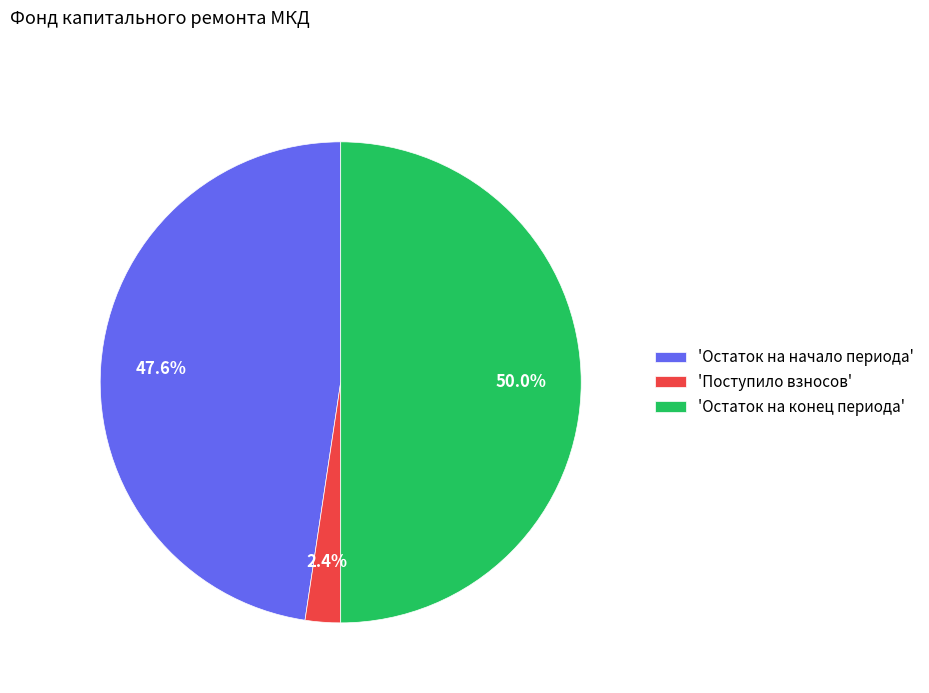

To the nearest percent, what is the difference between the largest and smallest slice percentages?

48%